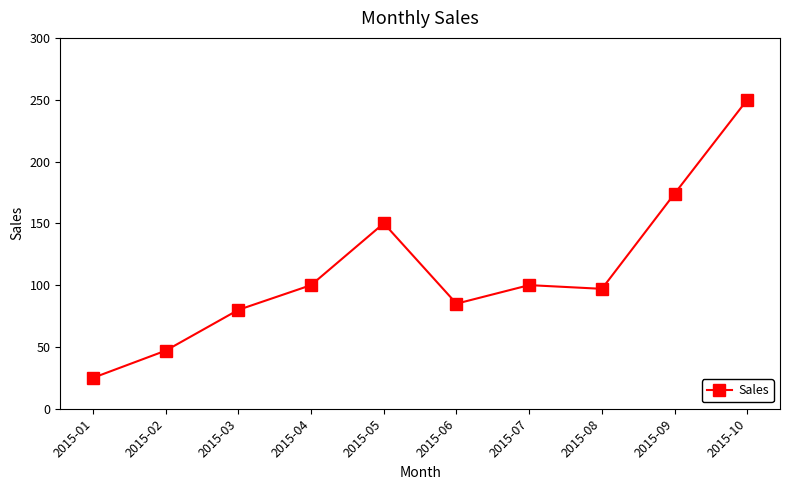

Reading right to left, what are all the values shown in this chart?

250	174	97	100	85	150	100	80	47	25